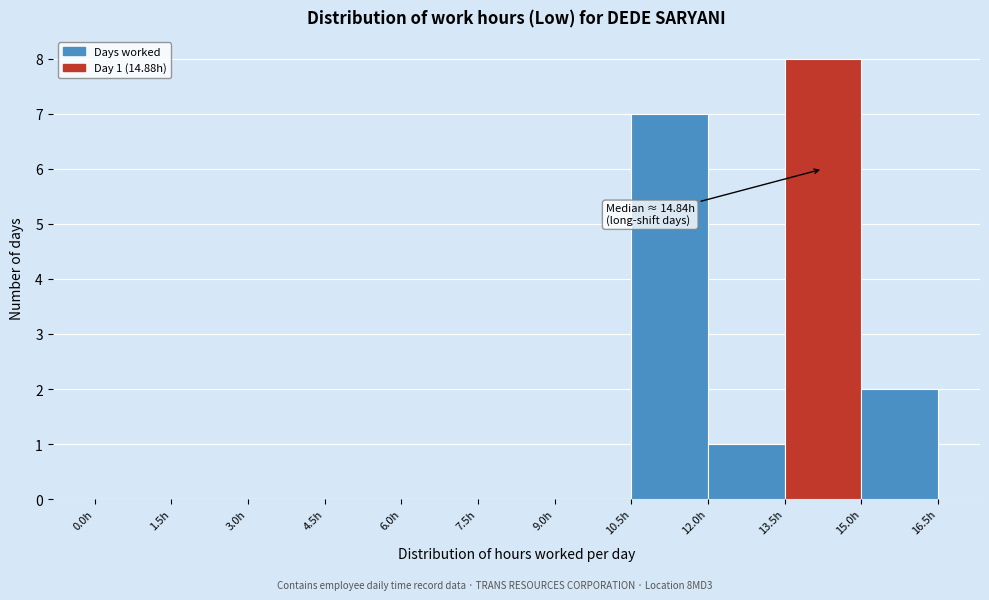

Which range on the x-axis has the tallest bar?

13.5 to 15.0